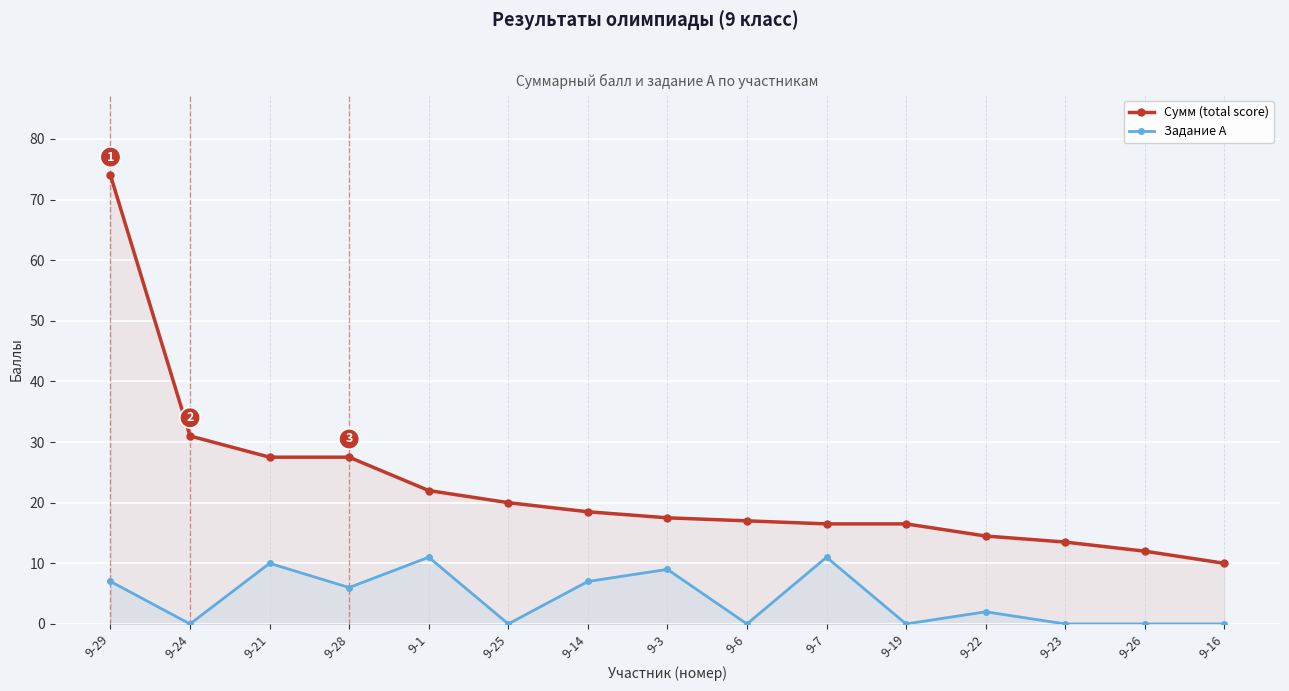

Which series has the widest spread of values?

Сумм (total score)